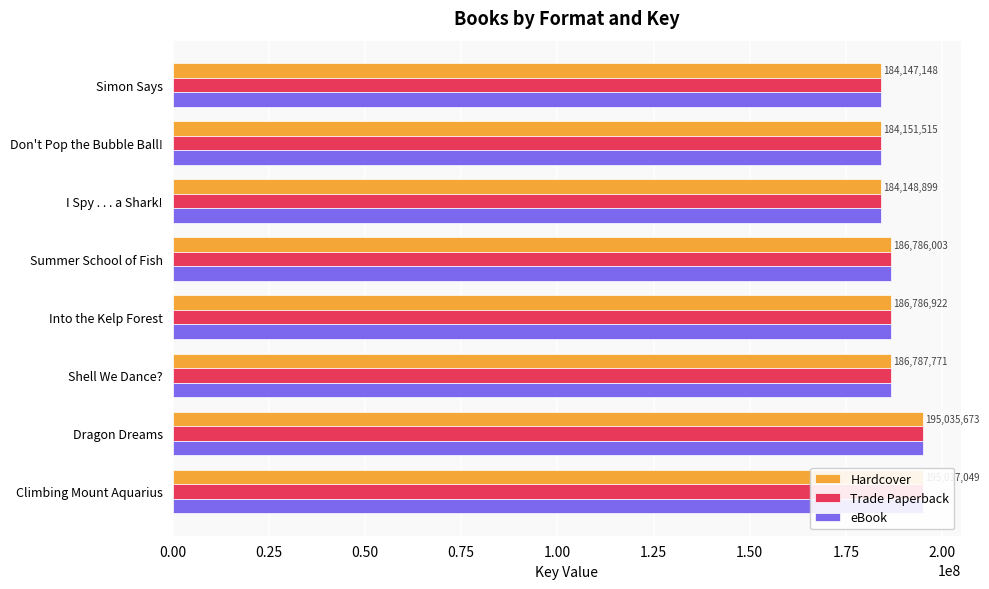

Which series has the largest range (max minus min)?

Hardcover